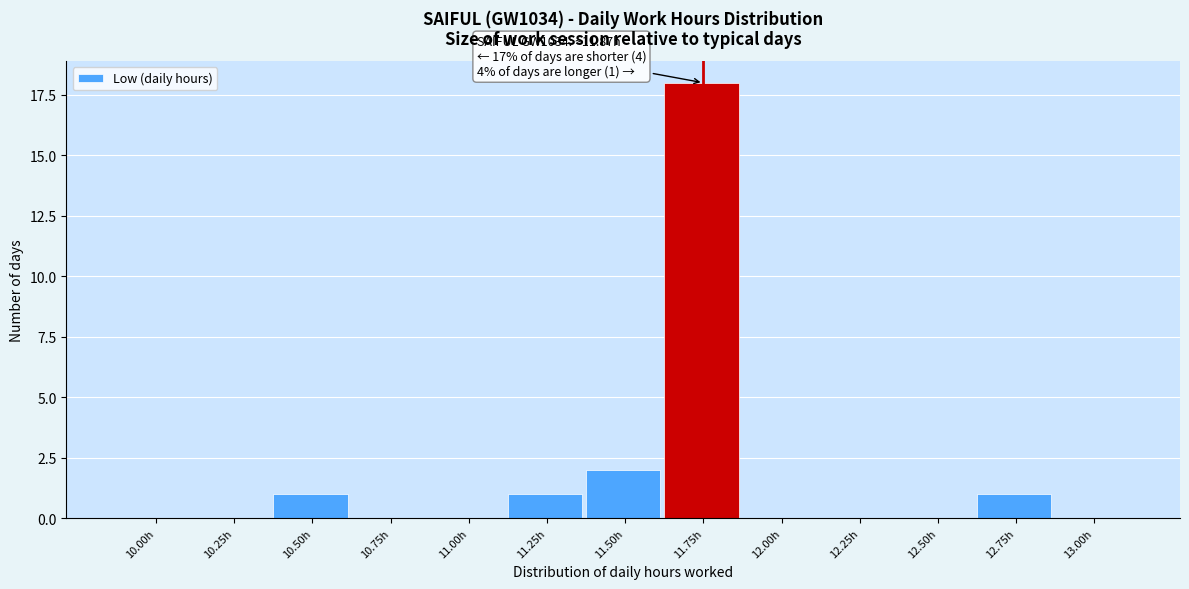

Reading left to right, transcribe all the data shown in this chart.

10.00h=0	10.25h=0	10.50h=1	10.75h=0	11.00h=0	11.25h=1	11.50h=2	11.75h=18	12.00h=0	12.25h=0	12.50h=0	12.75h=1	13.00h=0